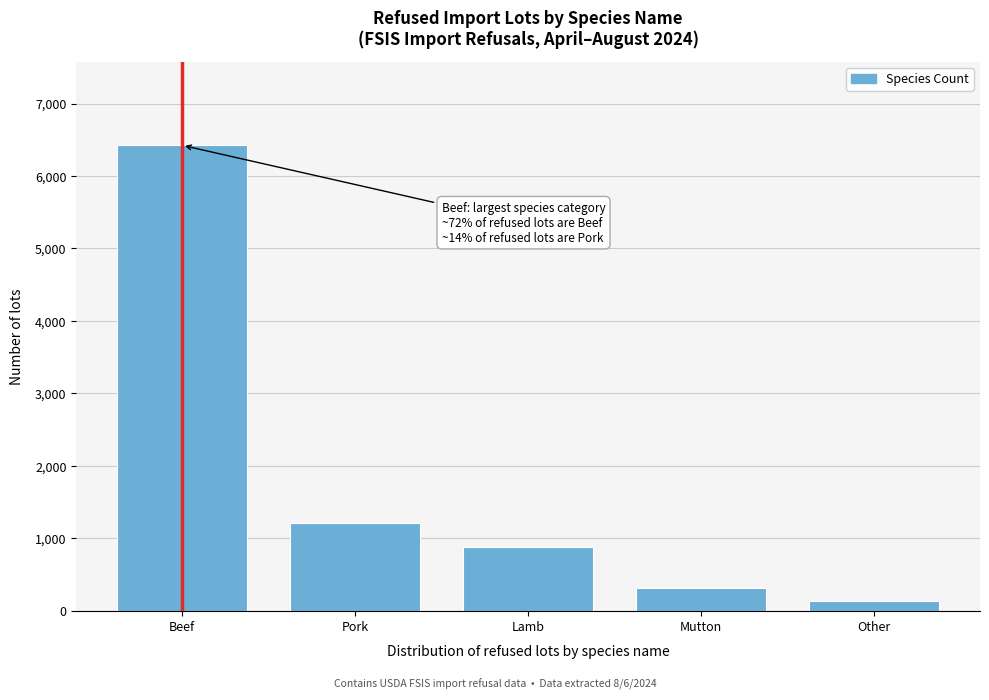

Reading right to left, list all the values displayed in this chart.

137	312	876	1204	6423